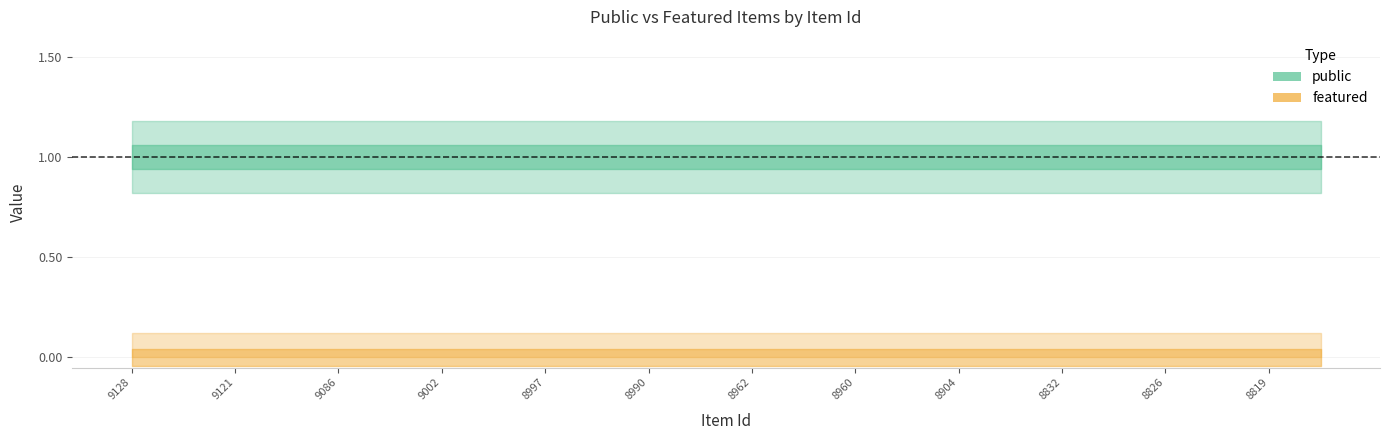

What are all the series names shown in the legend?

public, featured